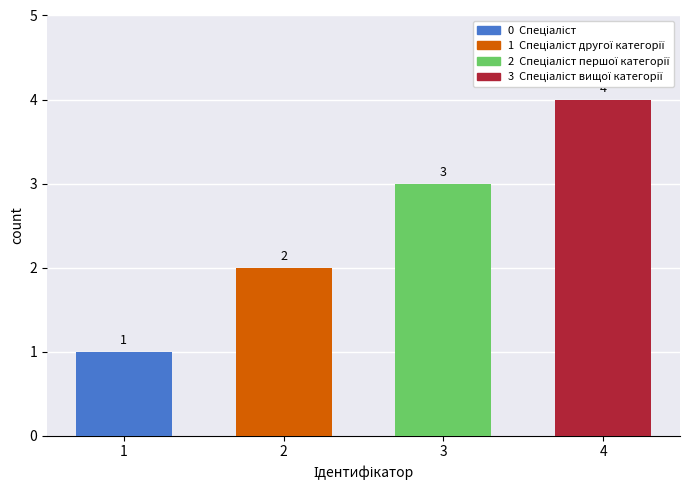

List the labels in order of value, smallest first.

Спеціаліст, Спеціаліст другої категорії, Спеціаліст першої категорії, Спеціаліст вищої категорії